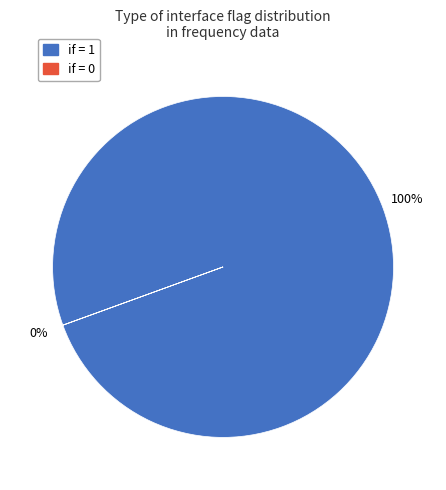

To the nearest percent, what is the average slice percentage?

50%